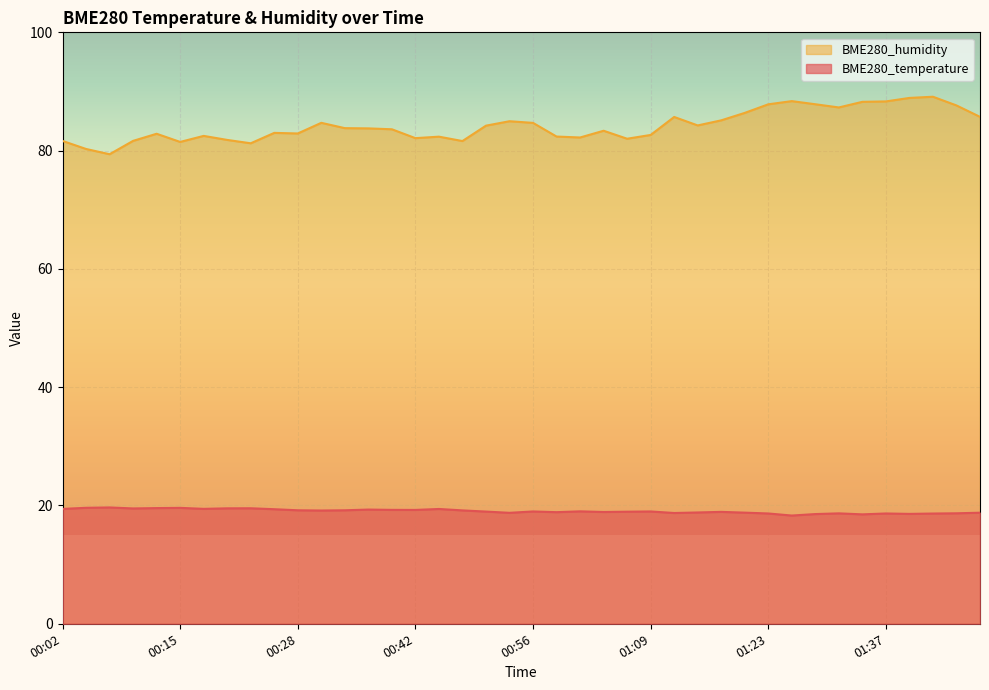

Where does the BME280_humidity series first go above 83?

00:31